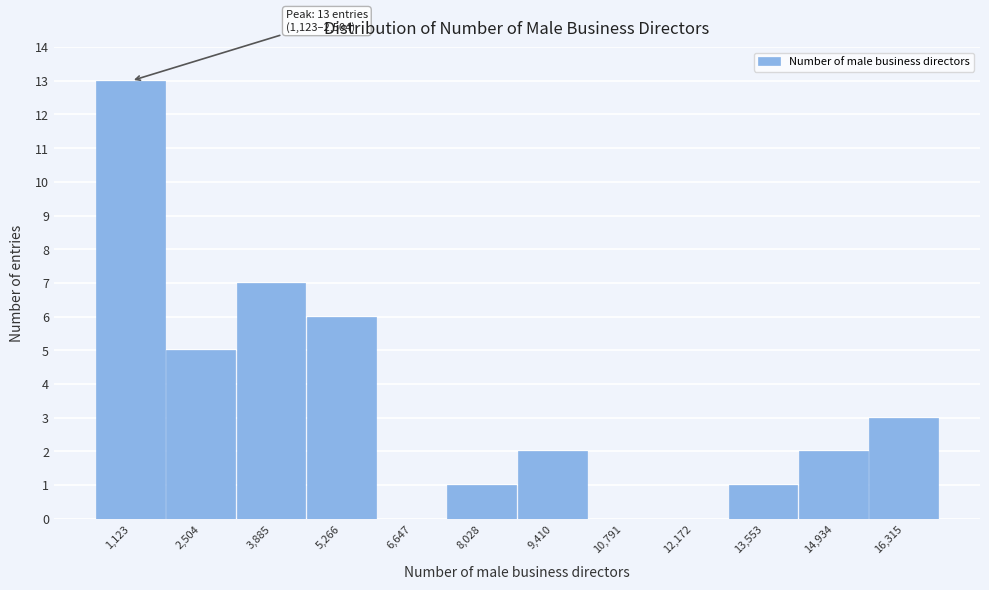

Reading left to right, extract all data points from this chart.

1,123=13	2,504=5	3,885=7	5,266=6	6,647=0	8,028=1	9,410=2	10,791=0	12,172=0	13,553=1	14,934=2	16,315=3